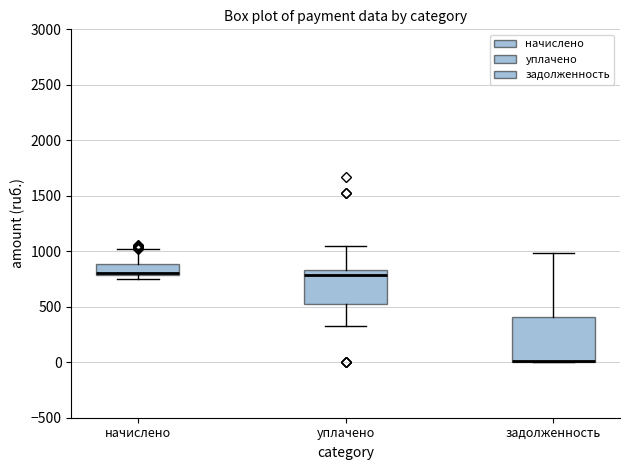

Reading left to right, transcribe this box plot: for each box, give where its median line is, the range the box spans, and where its two whiskers end, as read against the y-axis. The values are not printed on the chart, so give them approximately, as read against the axis.

начислено: median 800 (just above the box's lower edge), box 800 to 900, whiskers 750 to 1000
уплачено: median 800, box 550 to 850, whiskers 350 to 1050
задолженность: median 0 (drawn on the box's lower edge), box 0 to 400, whiskers 0 to 1000